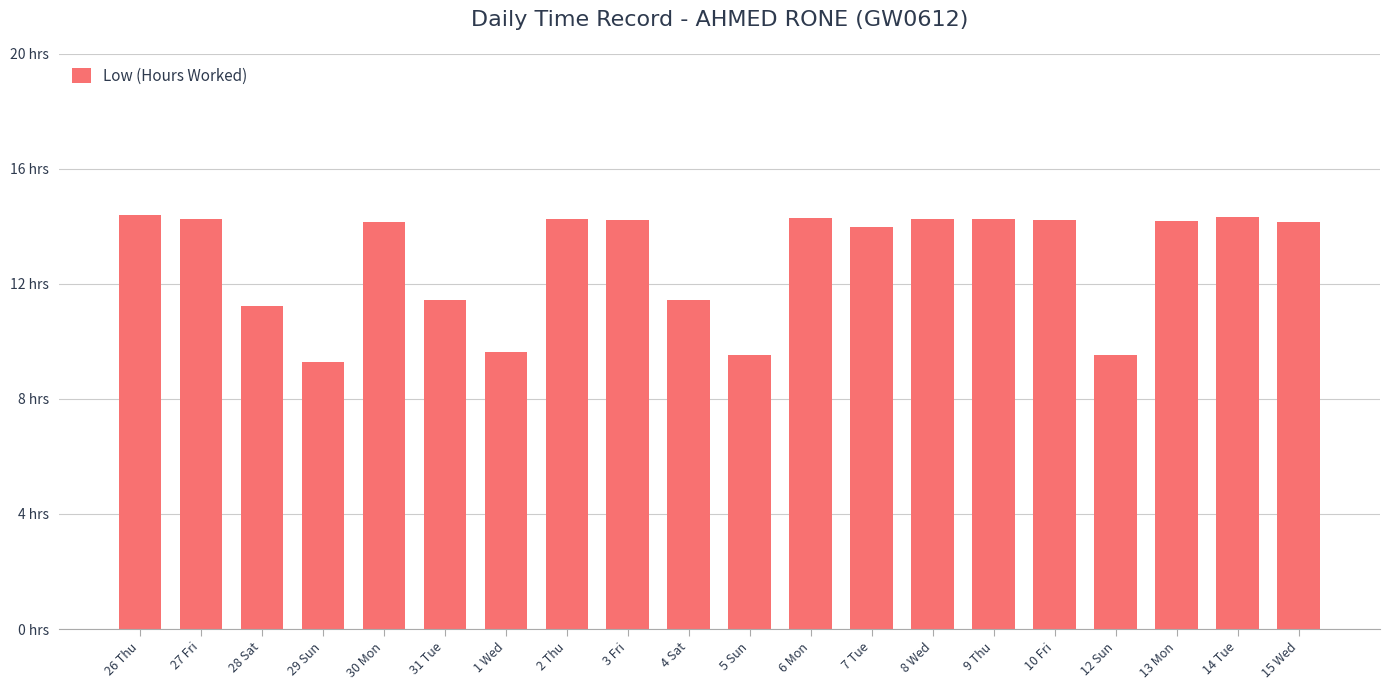

Between 14 Tue and 15 Wed, which is larger?

14 Tue